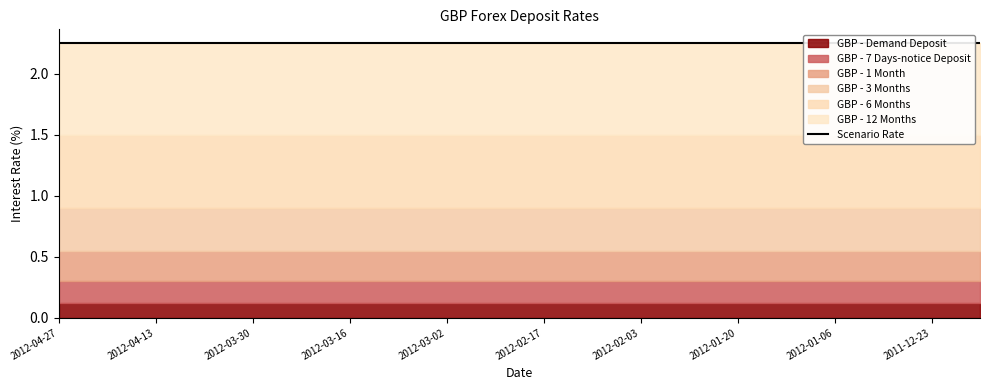

What is the sum of all GBP - 1 Month values?

5.0